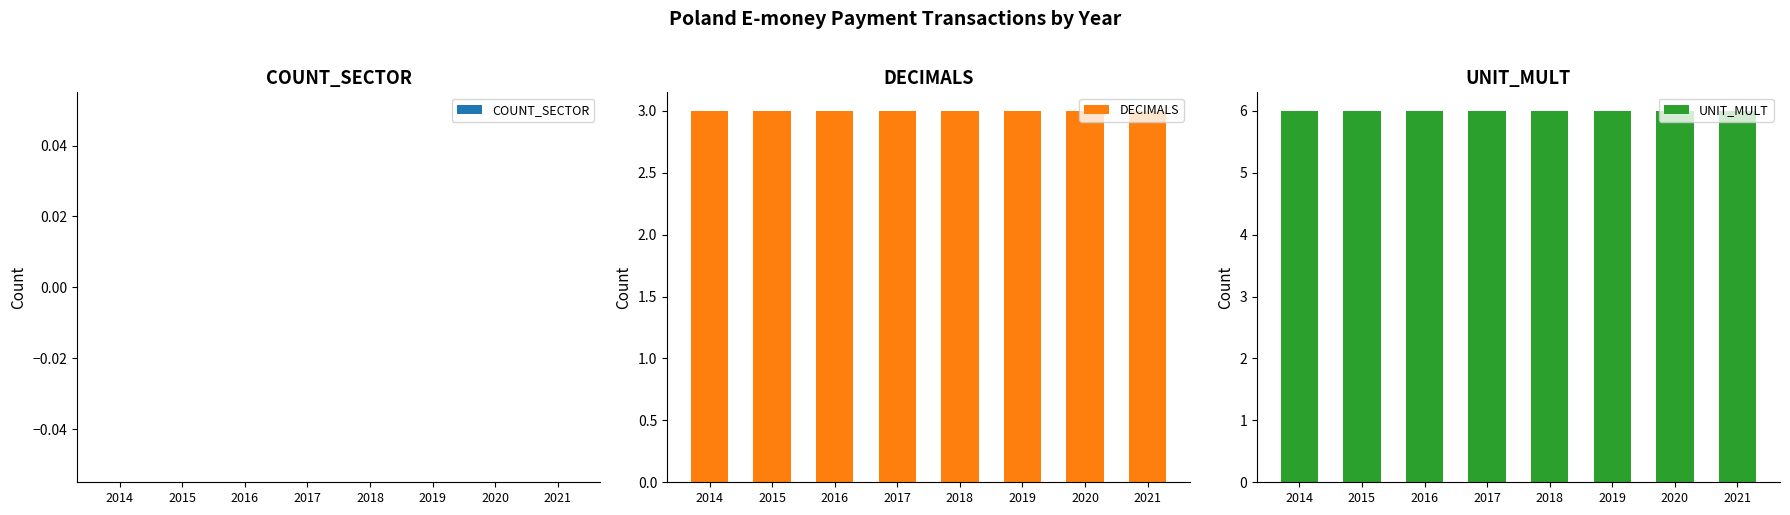

How many bars are there in total?

24